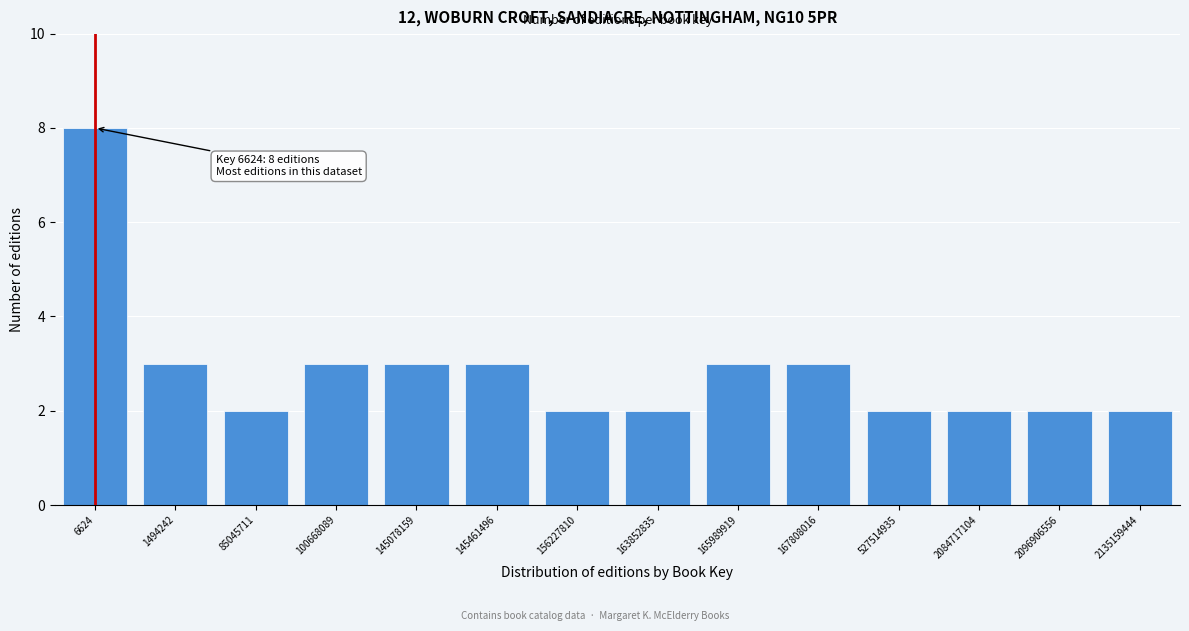

Reading left to right, extract all data points from this chart.

6624=8	1494242=3	85045711=2	100668089=3	145078159=3	145461496=3	156227810=2	163852835=2	165989919=3	167808016=3	527514935=2	2084717104=2	2096906556=2	2135159444=2